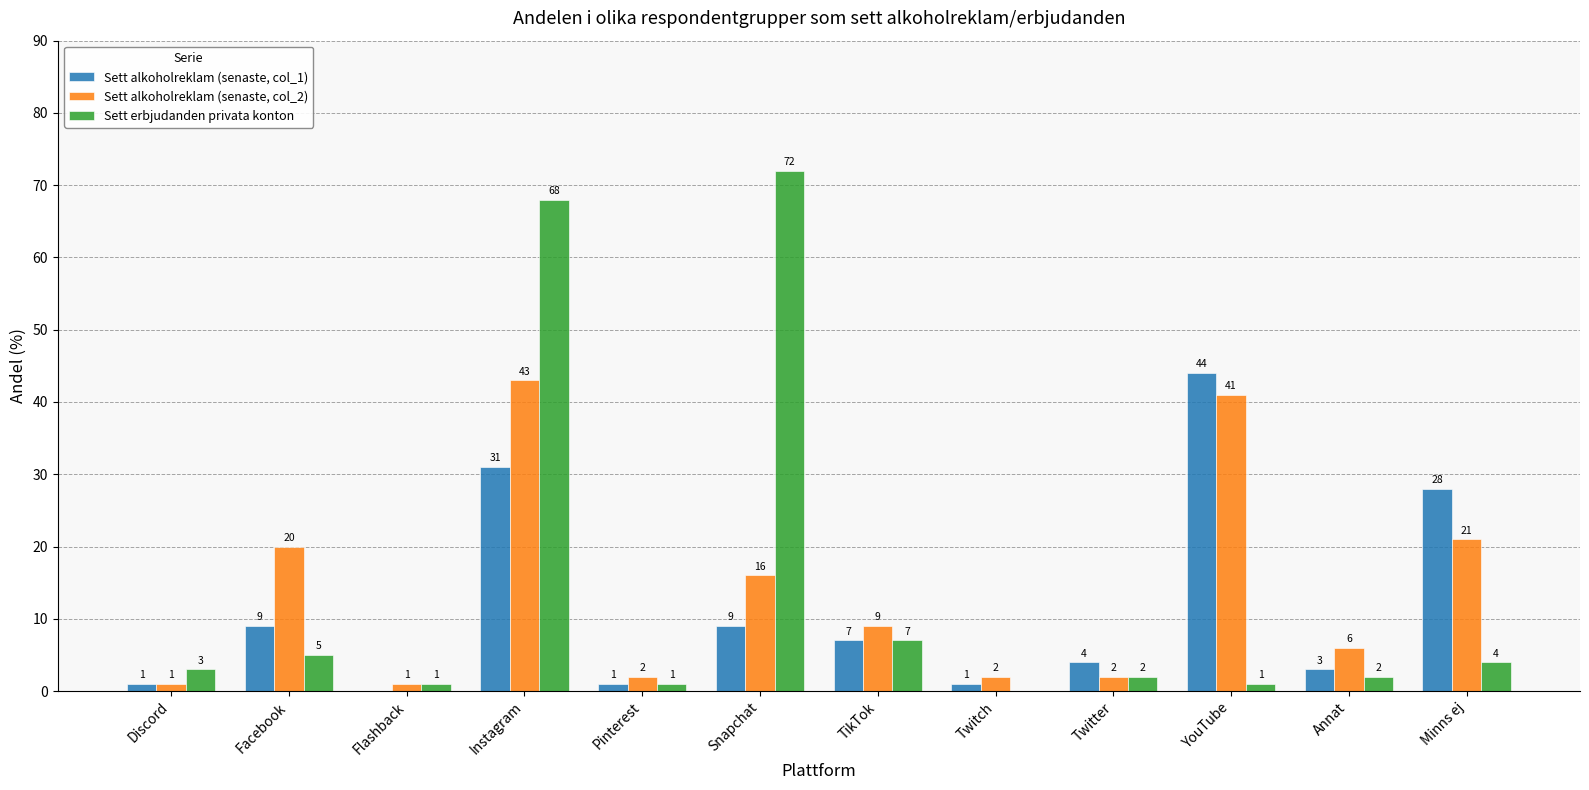

How many data points does each series have?

12